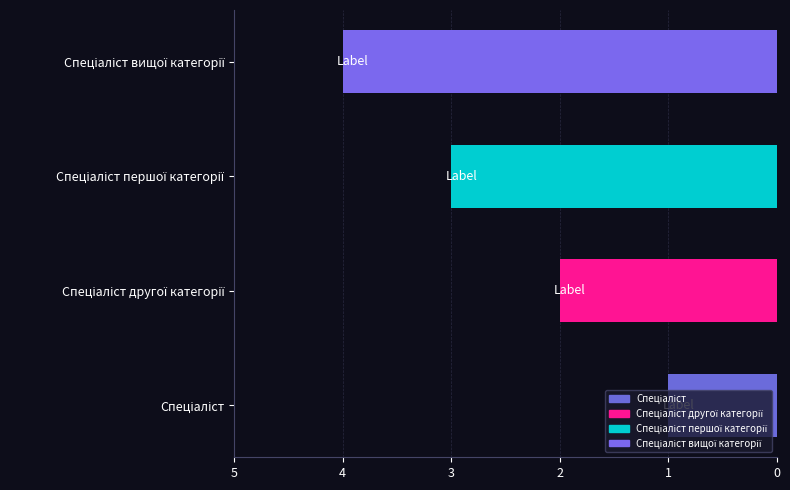

How many bars are there in total?

4